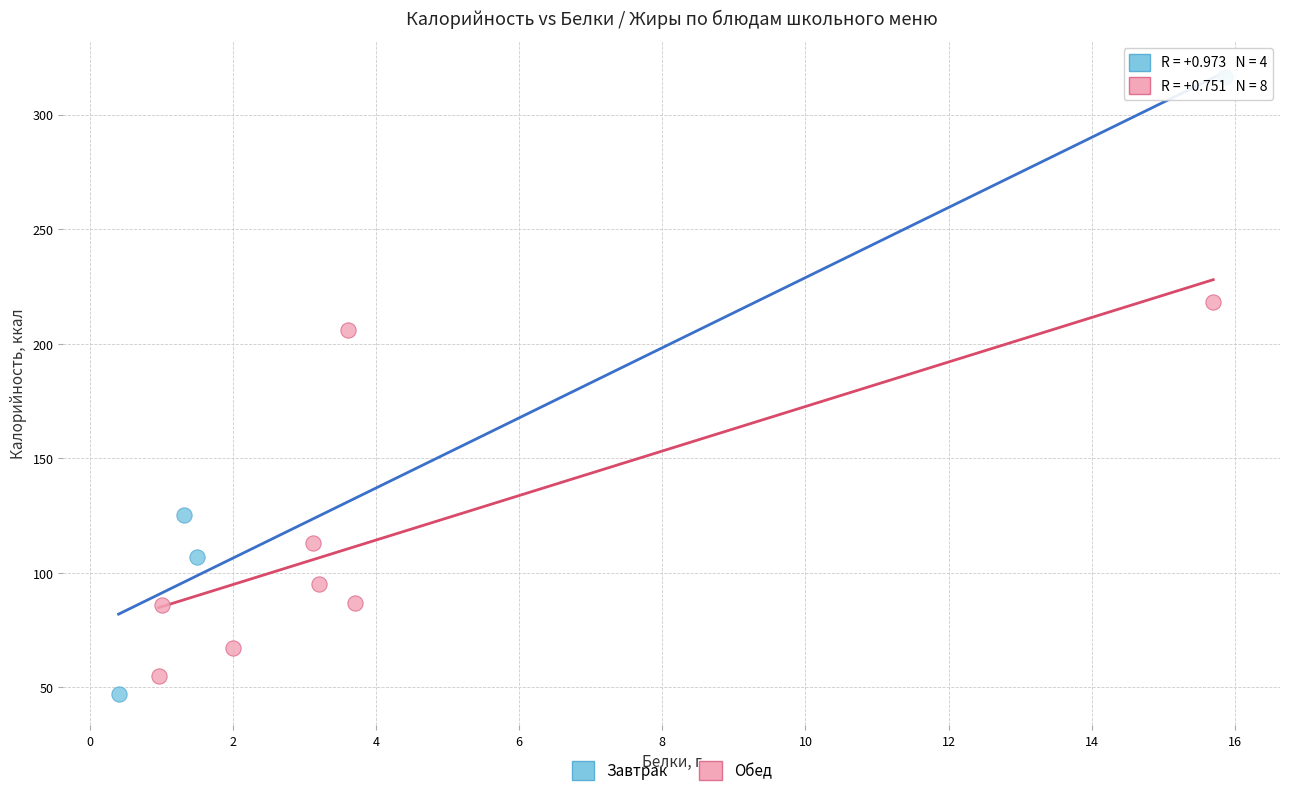

Which series reaches the minimum Y coordinate?

Завтрак